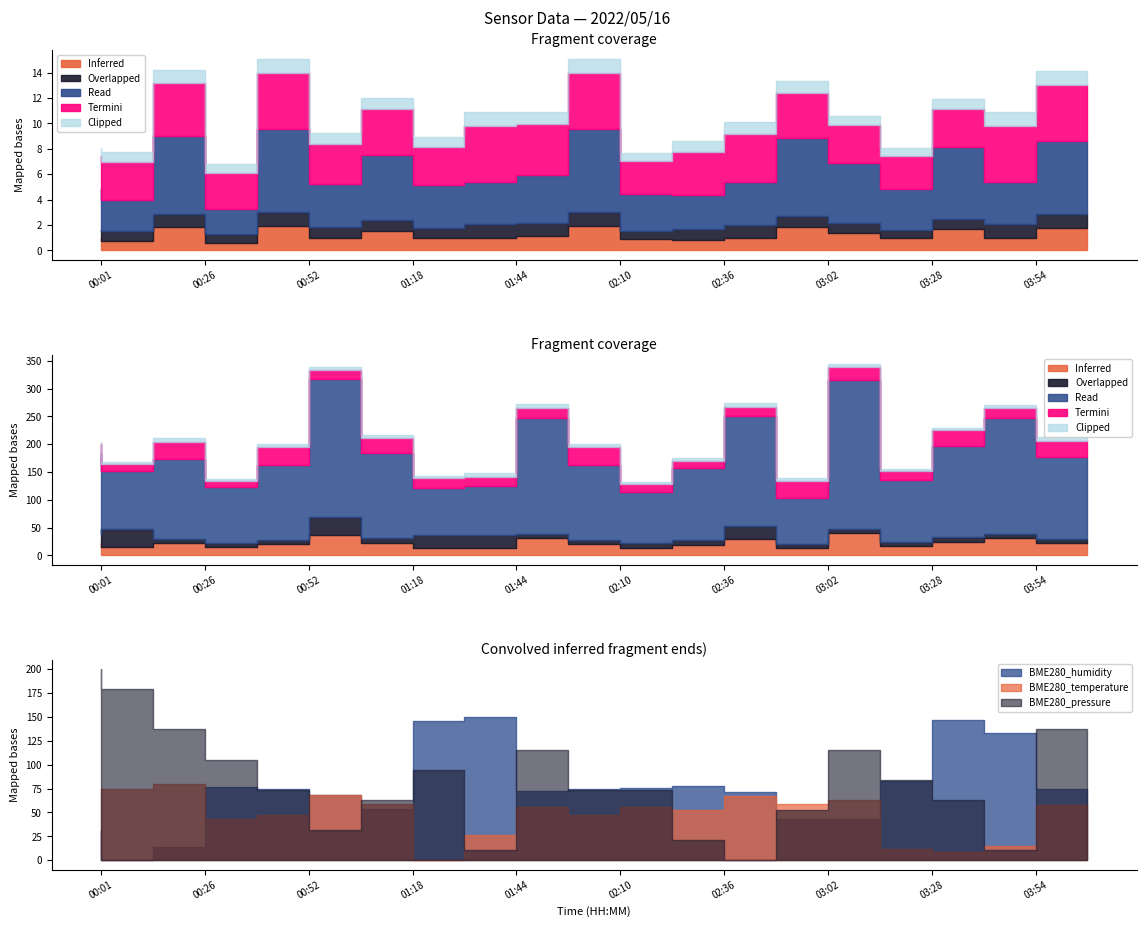

True or false: Min_cycle has a value of 453.9 at 00:14.

False